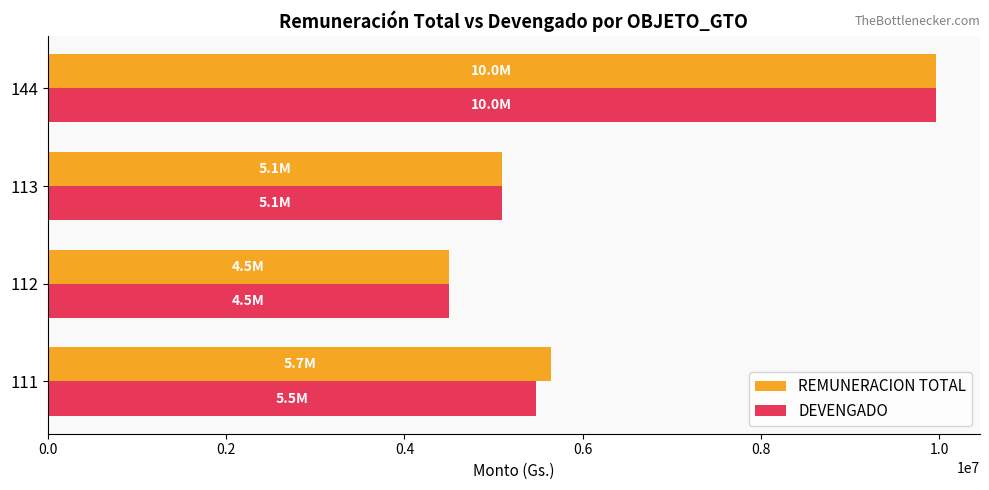

At which category is the sum across all series the highest?

144